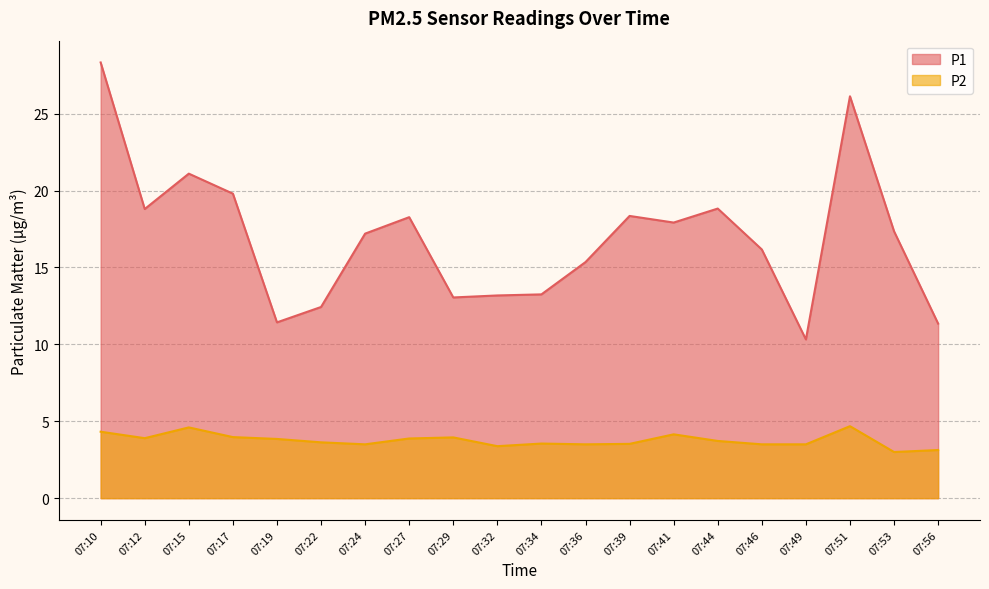

The value of P1 at 07:24 is 5.6. True or false?

False